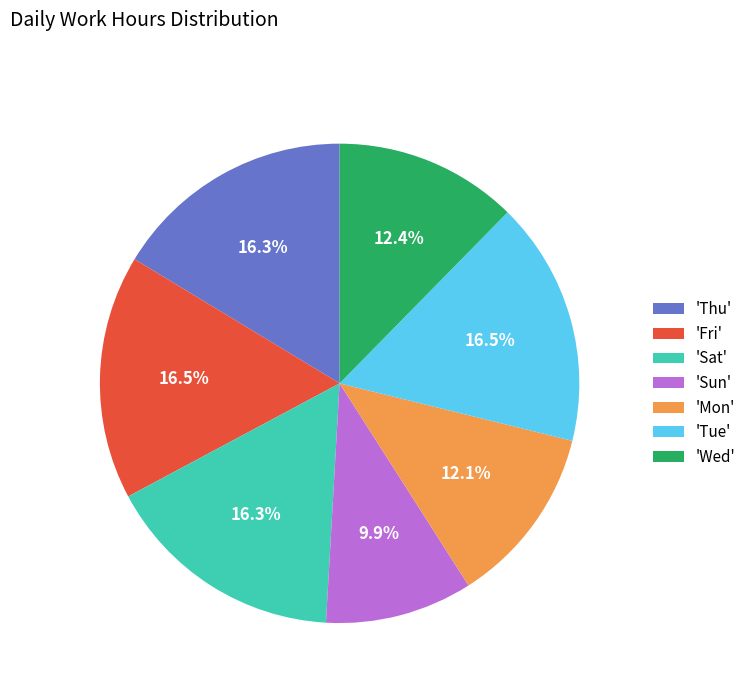

Is the sum of 'Sat' and 'Mon' greater than half?

No